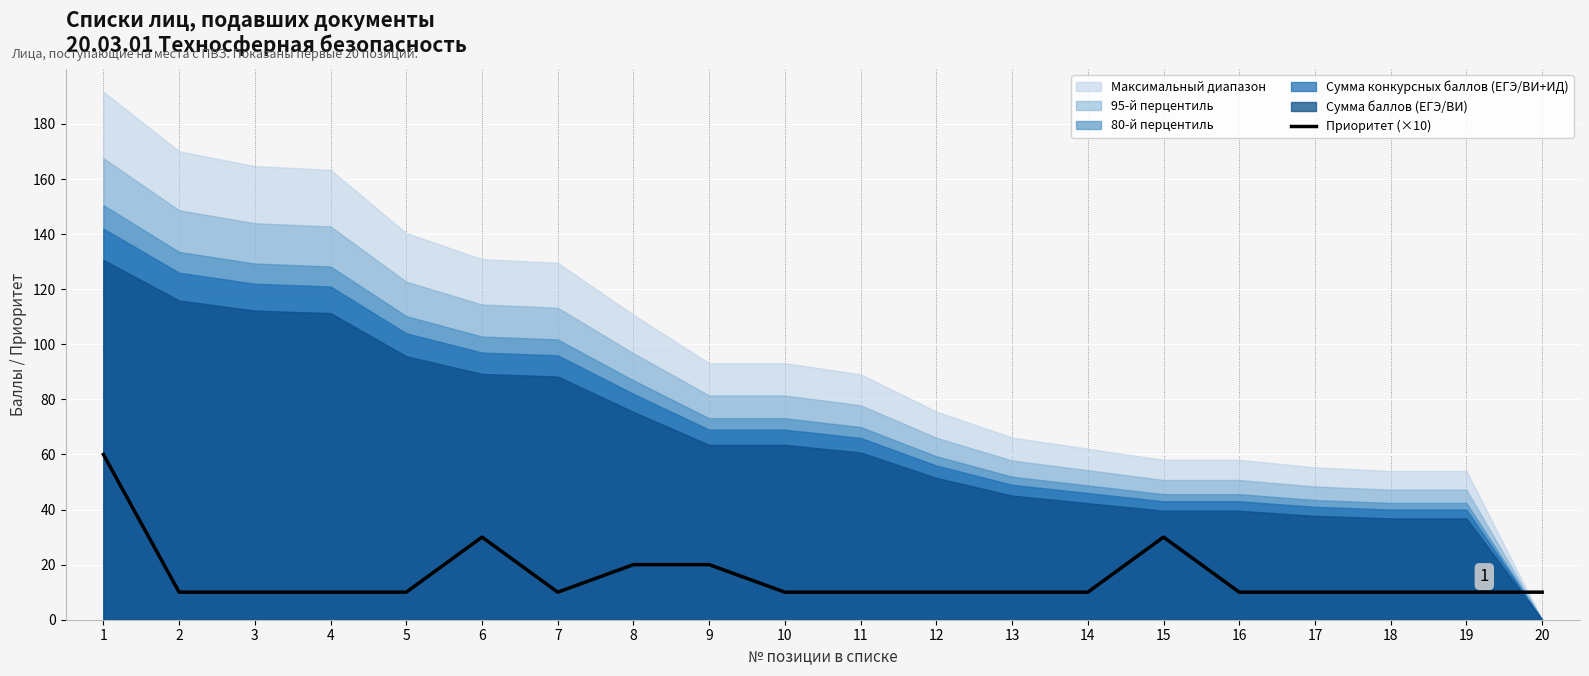

What is the difference between the maximum and second lowest values?

50